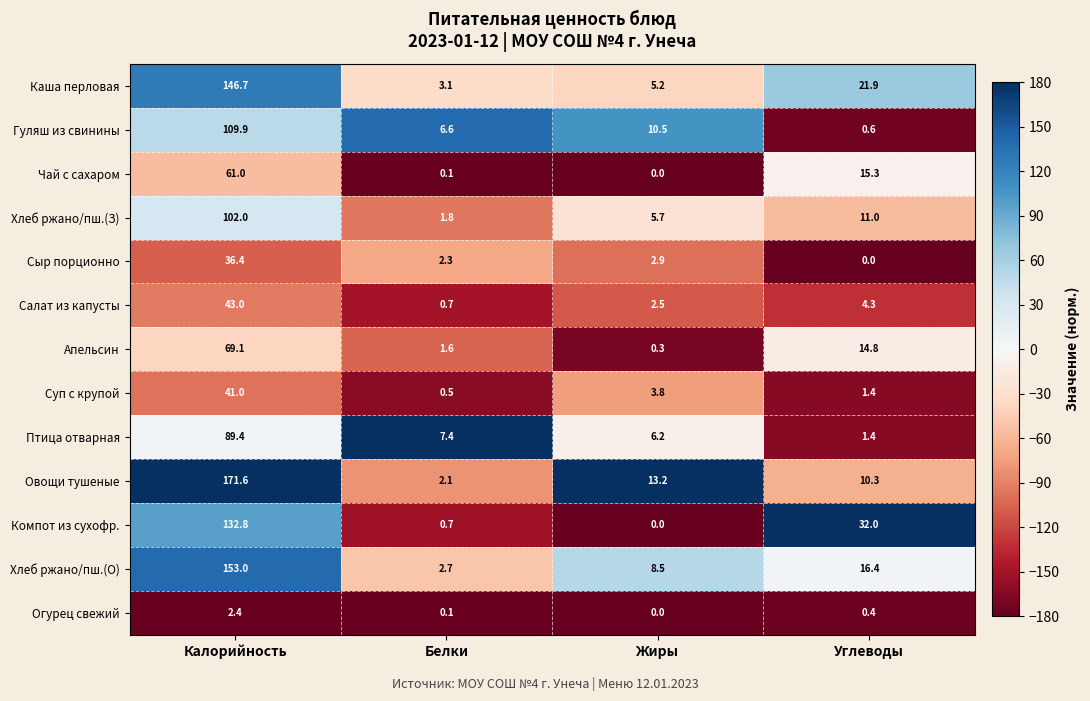

List the series in order of their peak value, highest first.

Овощи тушеные, Хлеб ржано/пш.(О), Каша перловая, Компот из сухофр., Гуляш из свинины, Хлеб ржано/пш.(З), Птица отварная, Апельсин, Чай с сахаром, Салат из капусты, Суп с крупой, Сыр порционно, Огурец свежий